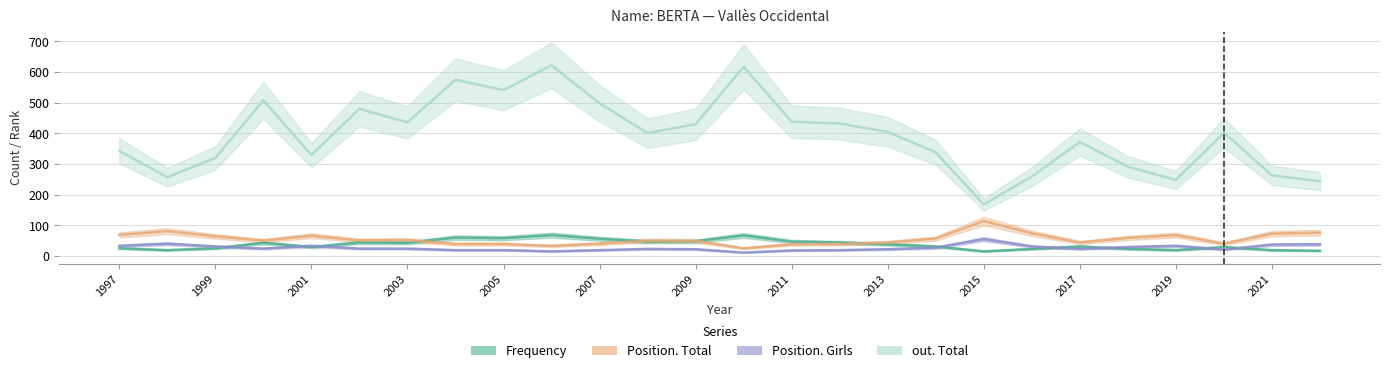

How many times do Frequency and Position. Girls cross each other?

8